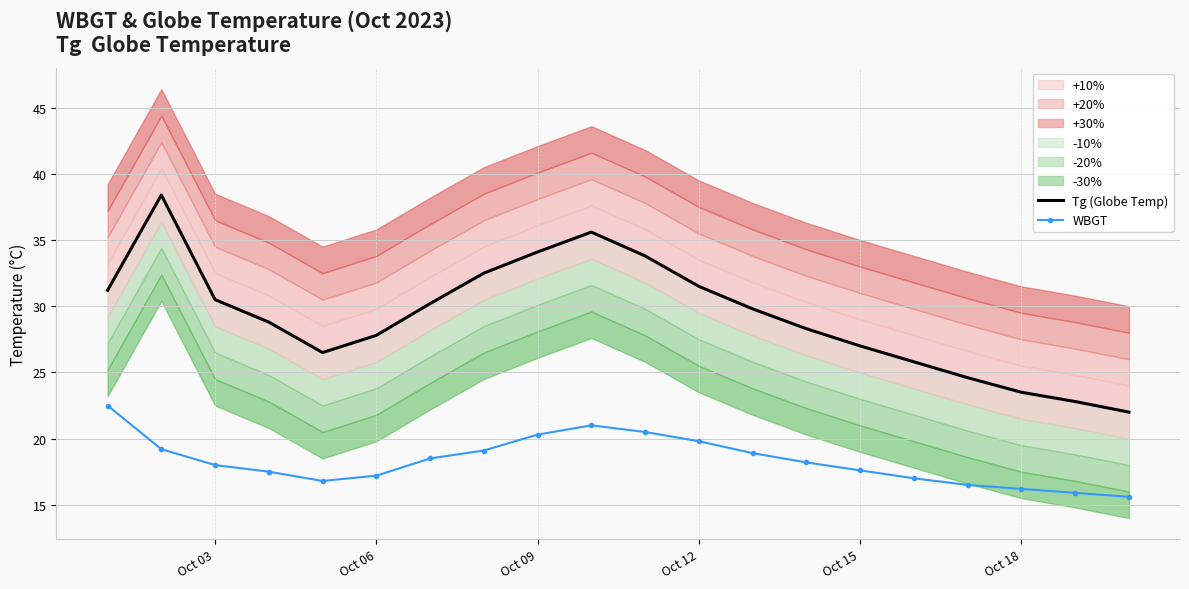

Reading left to right, extract all data points from this chart.

Tg (Globe Temp): 31.2	38.4	30.5	28.8	26.5	27.8	30.2	32.5	34.1	35.6	33.8	31.5	29.8	28.3	27.0	25.8	24.6	23.5	22.8	22.0
WBGT: 22.5	19.2	18.0	17.5	16.8	17.2	18.5	19.1	20.3	21.0	20.5	19.8	18.9	18.2	17.6	17.0	16.5	16.2	15.9	15.6